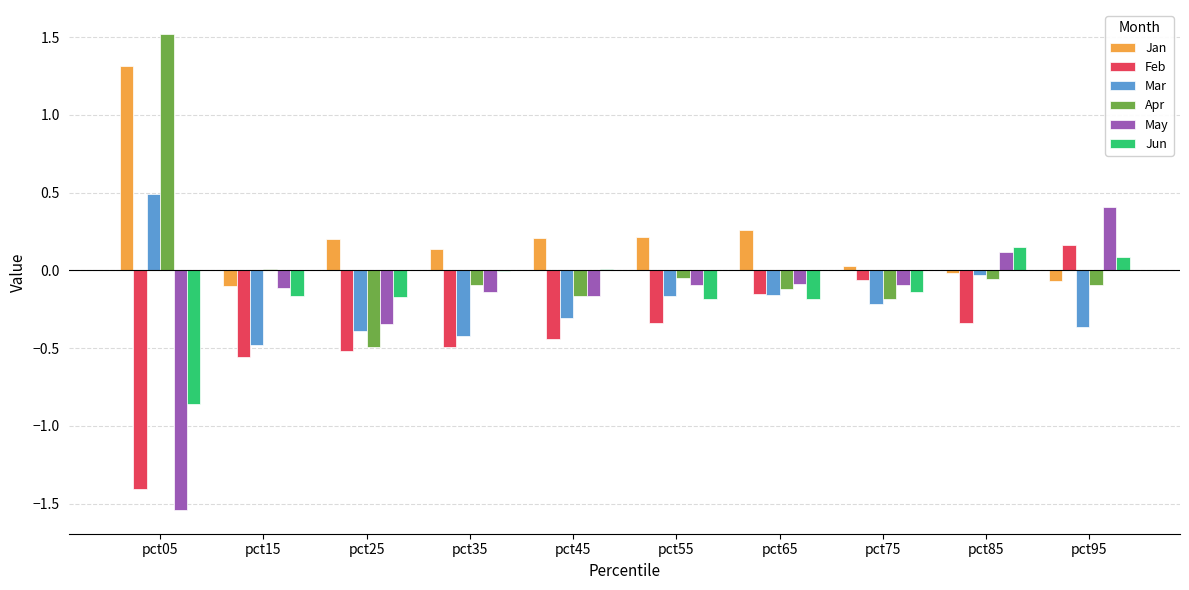

How many data points in Jan are above 0?

7